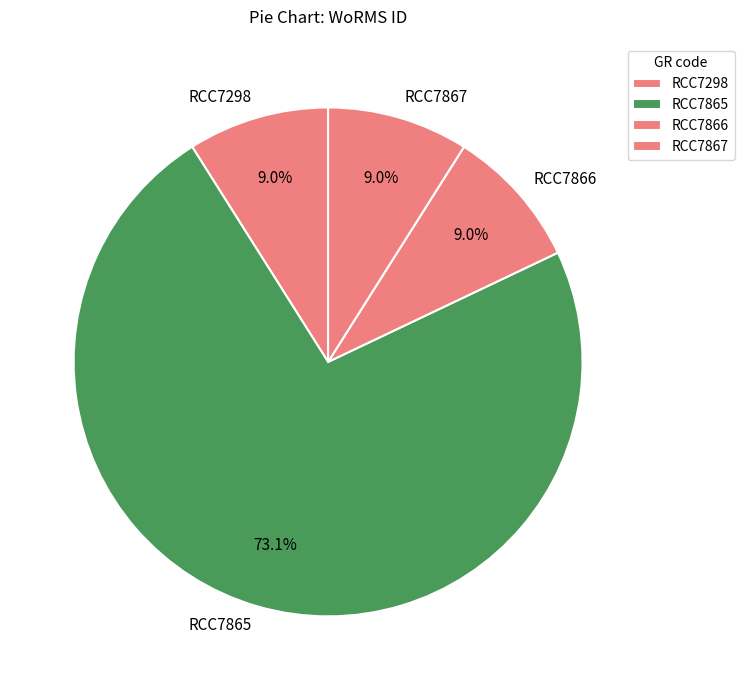

What percentage is the RCC7866 slice, to the nearest percent?

9%